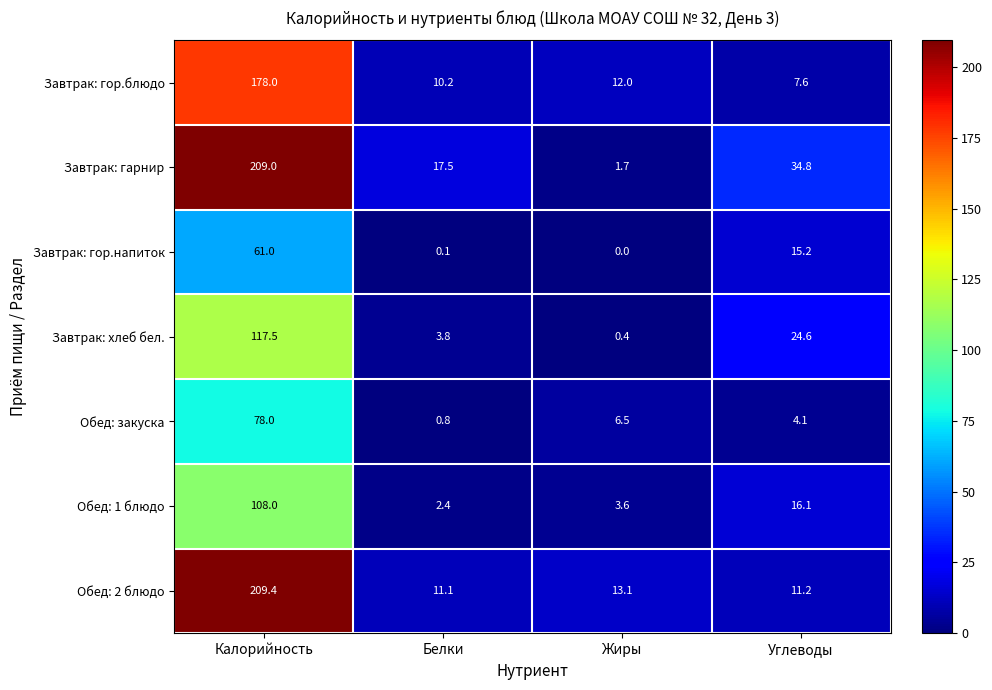

How many data points in Обед: 2 блюдо are above 13?

2